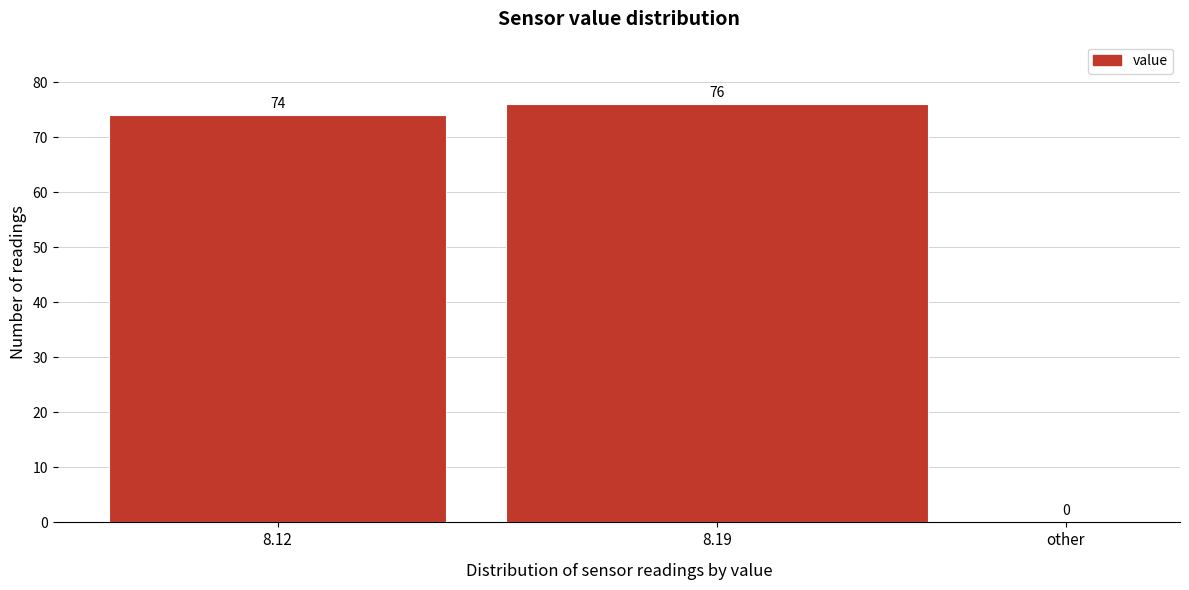

Reading left to right, what are all the values shown in this chart?

8.12=74	8.19=76	other=0